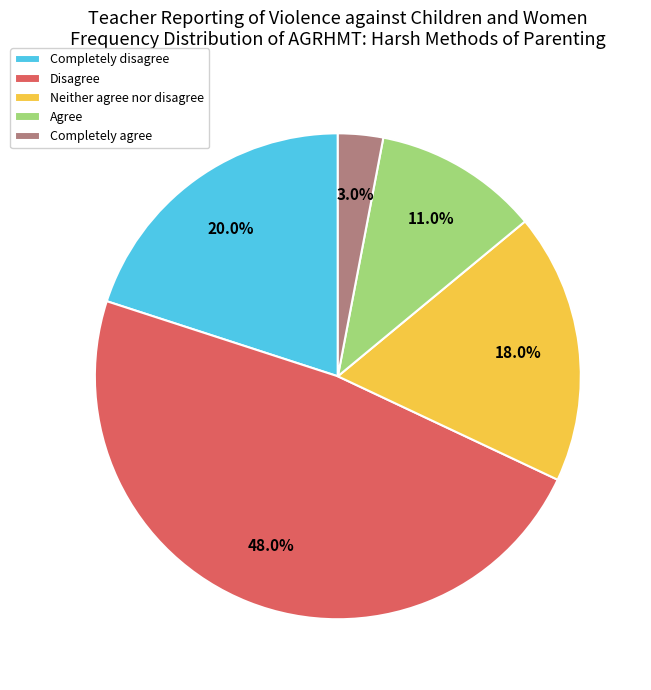

What is the smallest slice in the pie chart?

Completely agree